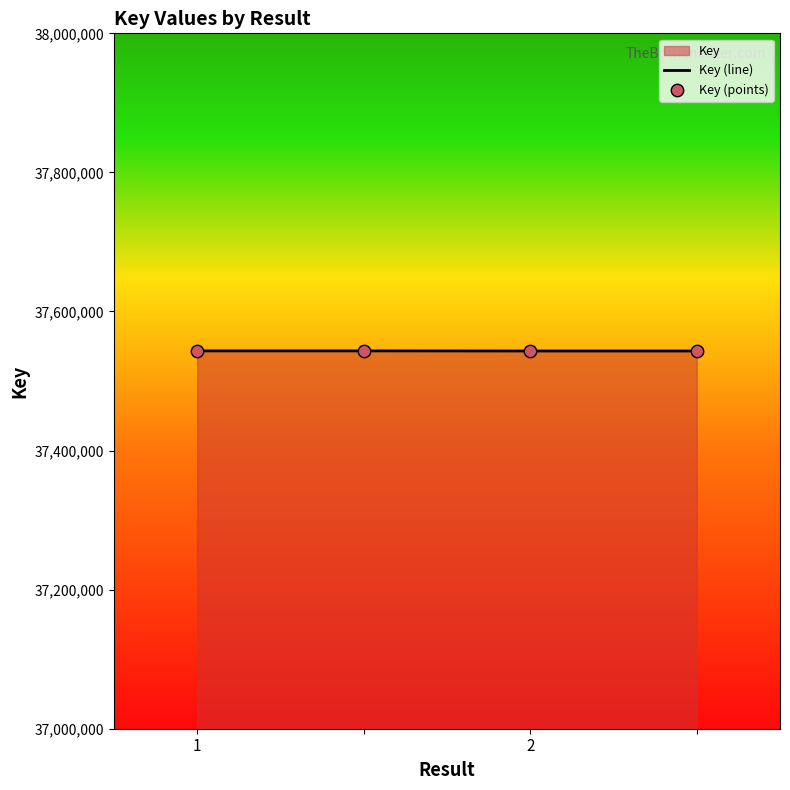

Is the value of Key (points) at 1 greater than the value of Key (line) at 1?

No